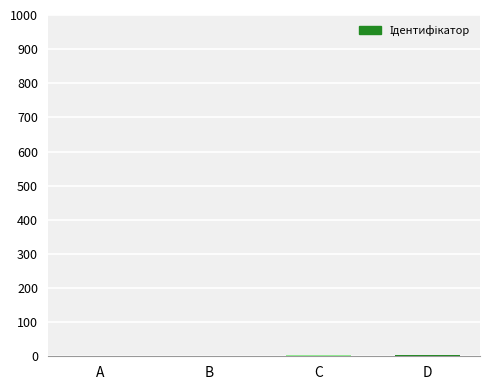

What is the sum of all values?

10